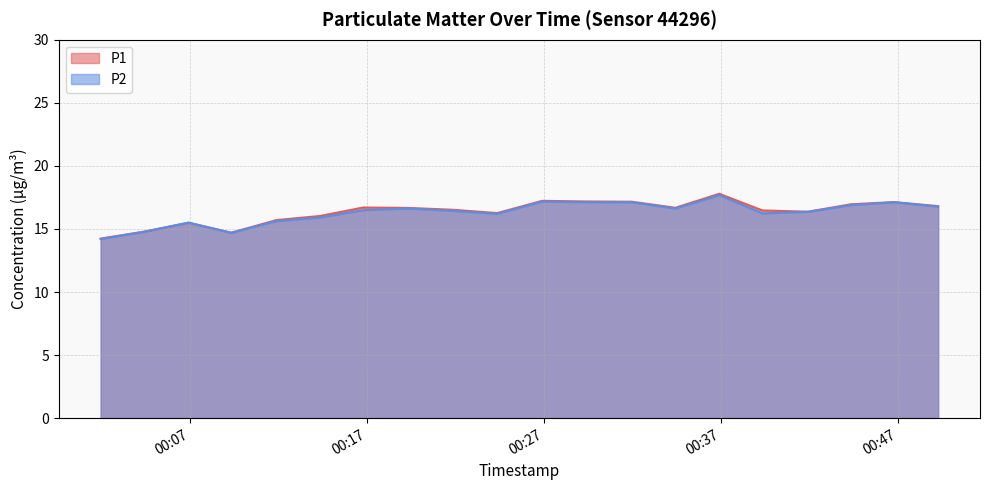

What is the value of the P1 point at the 13th from the left?

17.2